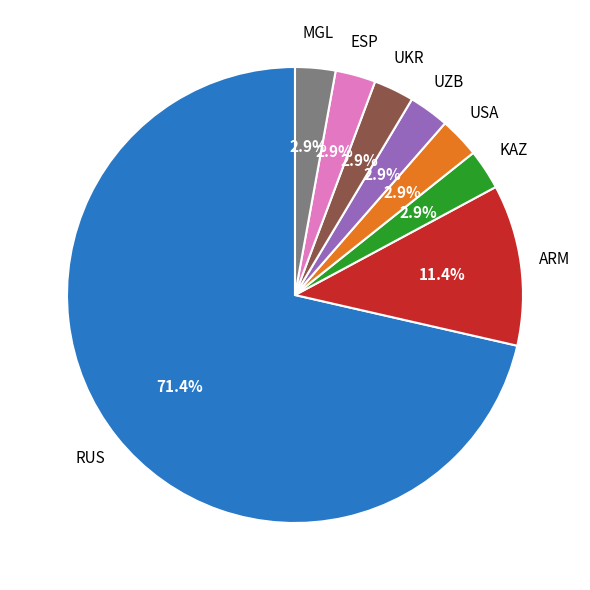

What is the ratio of the value at USA to the value at ARM?

0.3